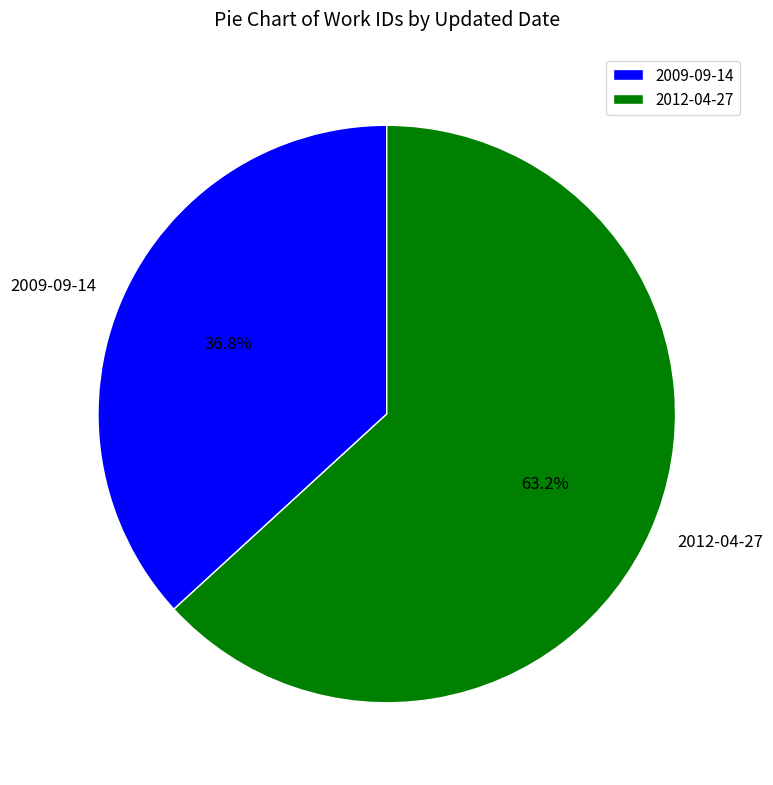

What portion of the pie excludes 2009-09-14?

63.2%